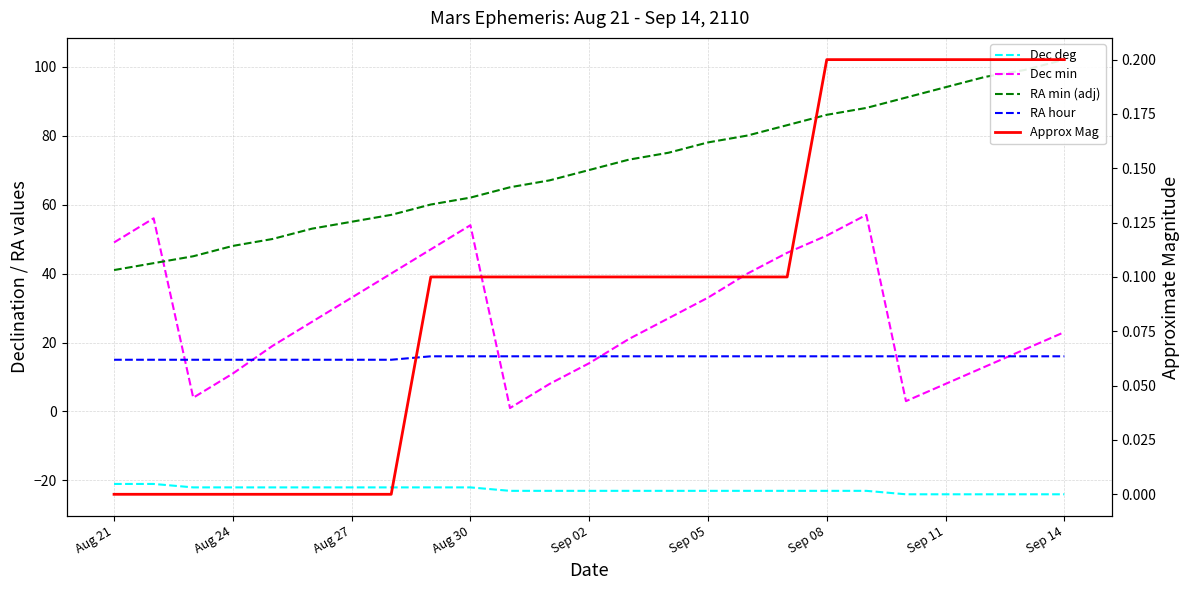

True or false: RA hour has more than 1 interior local peaks.

False